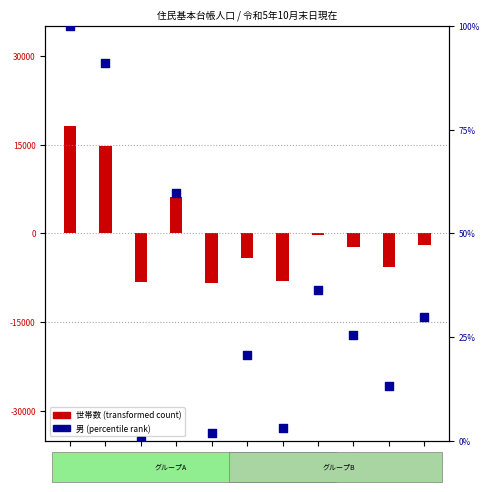

What is the total value across all series at 龍華?

6201.4